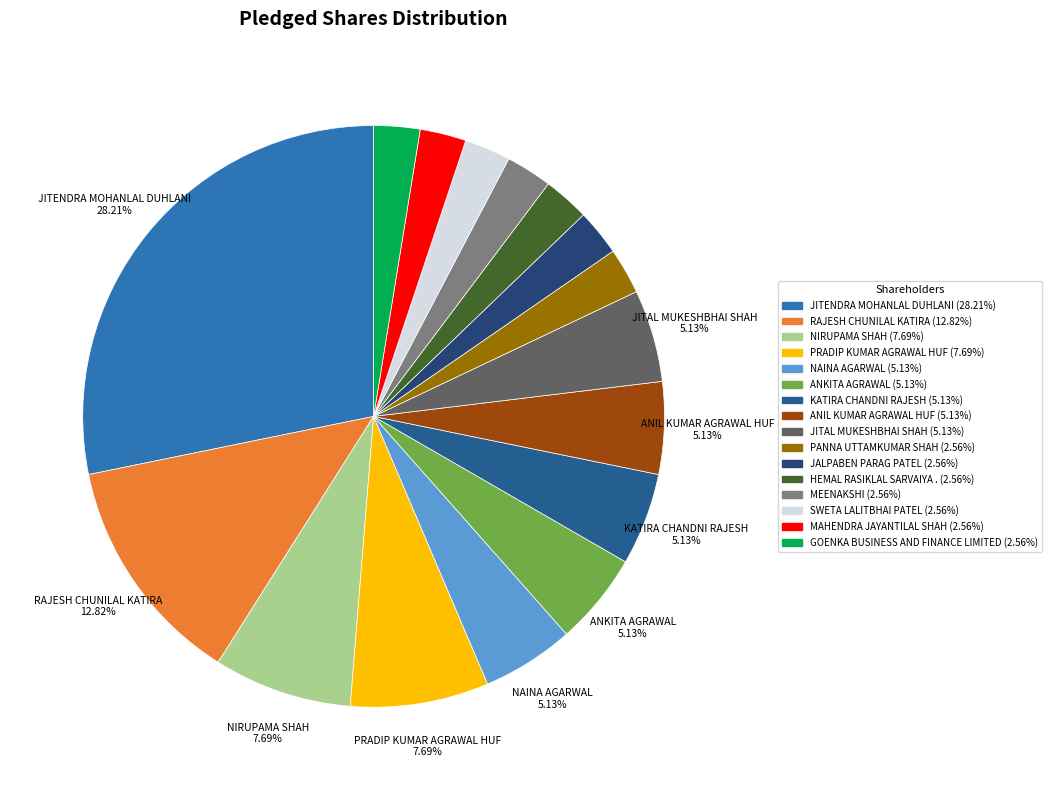

What is the ratio of the value at KATIRA CHANDNI RAJESH to the value at ANKITA AGRAWAL?

1.0